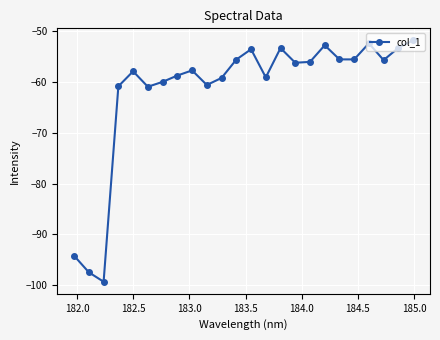

What is the average value?

-61.6